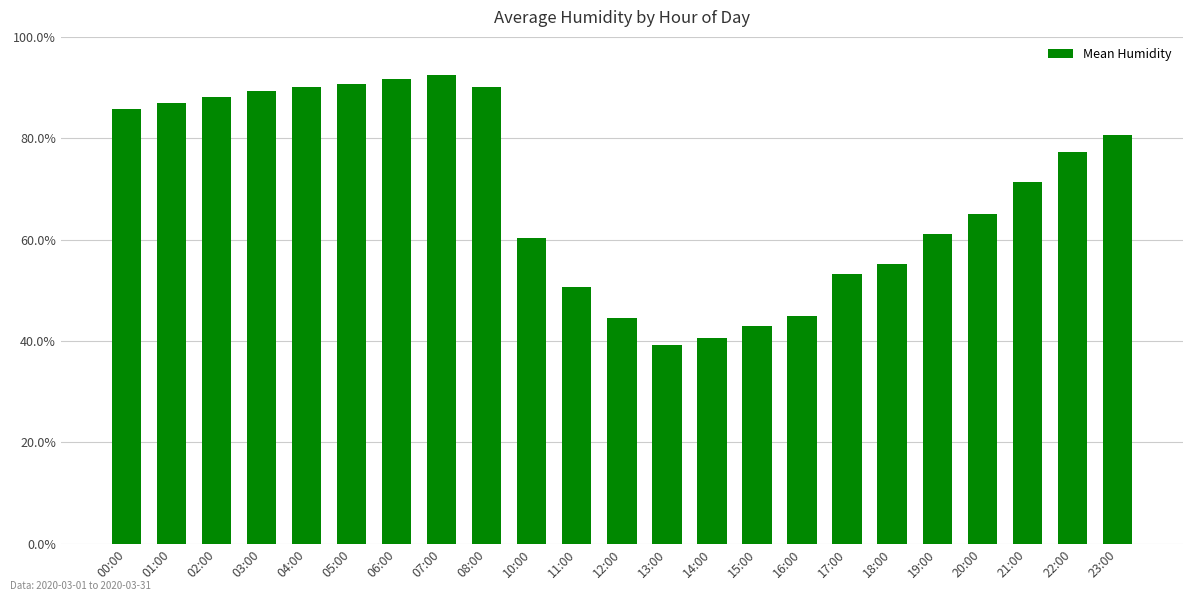

What is the label of the 12th bar from the right?

12:00